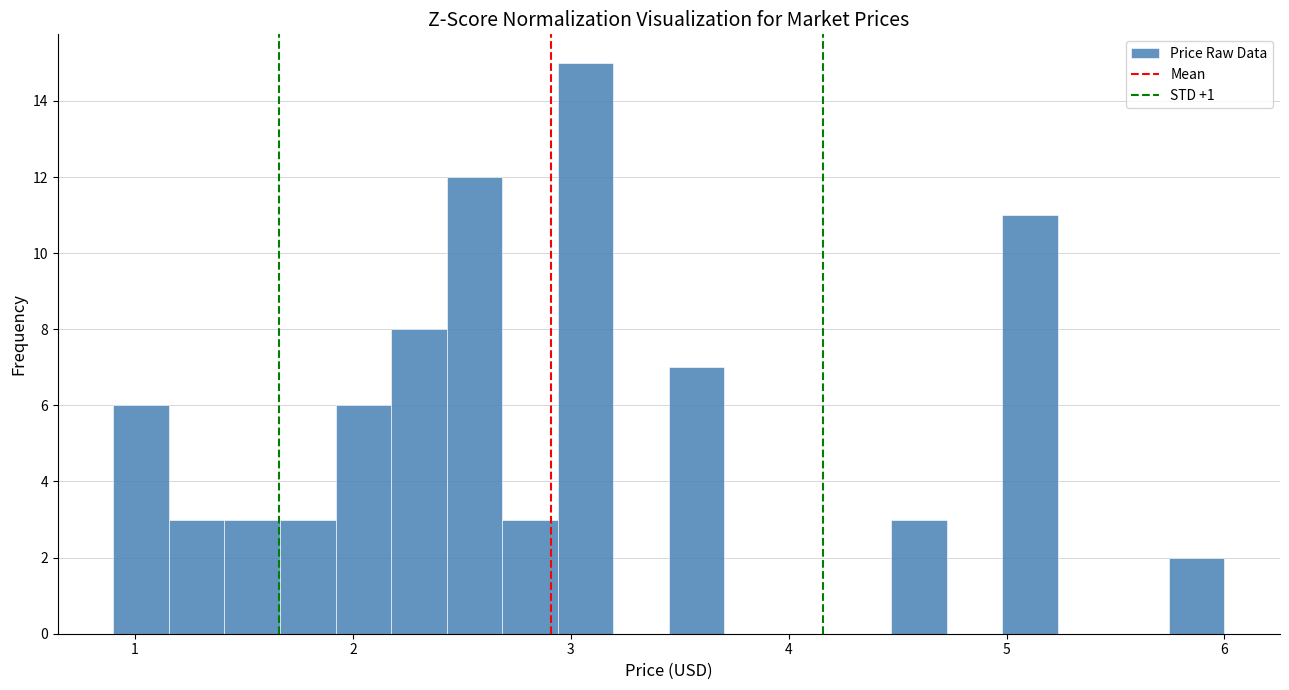

Around what value on the x-axis is the tallest bar? Give the approximate position of its centre, as read against the axis.

3.1